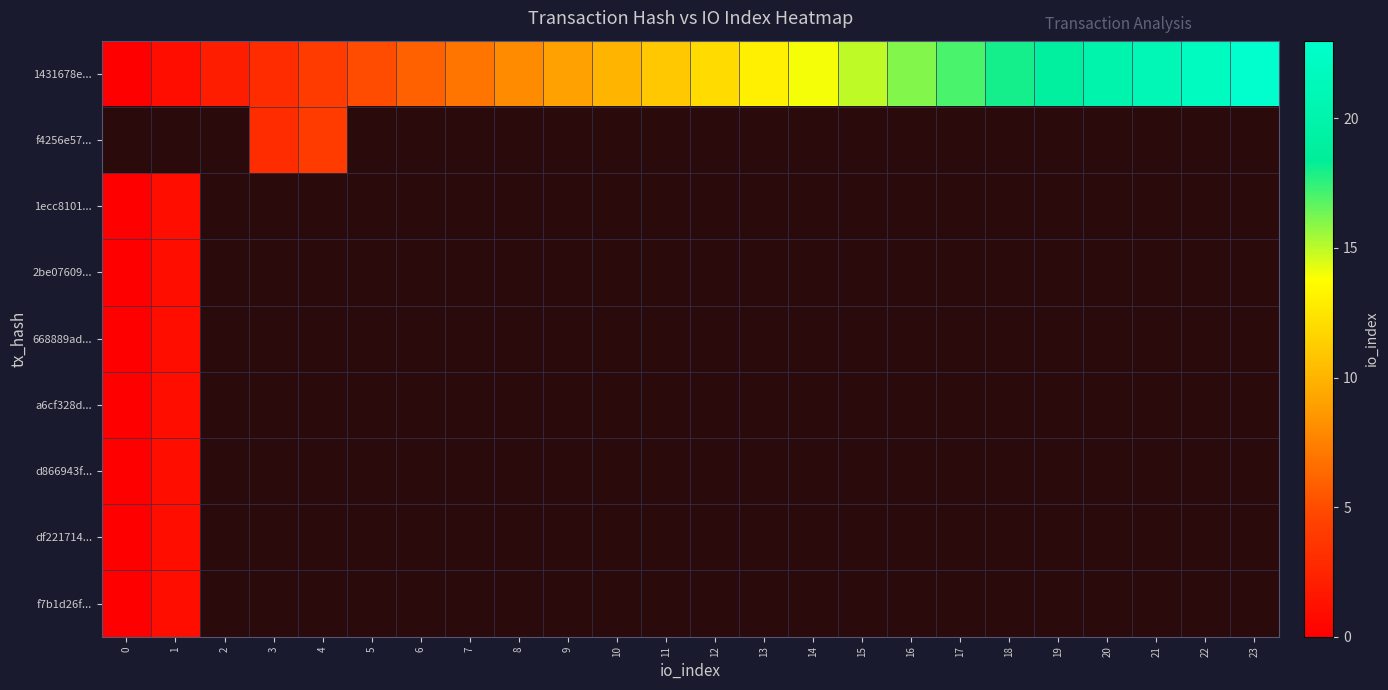

What is the total value across all series at 11?

3